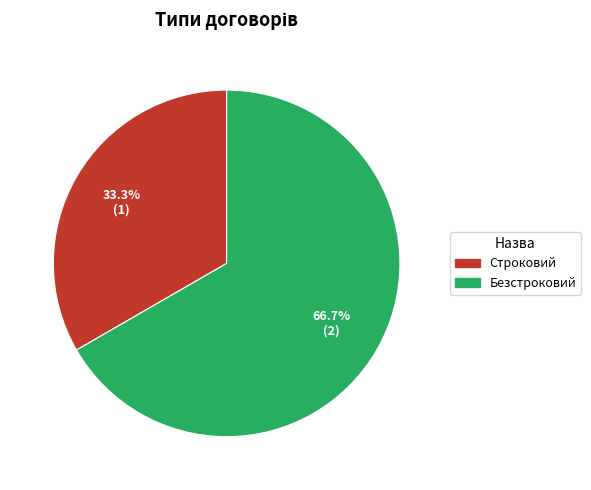

Which slice is the largest?

Безстроковий